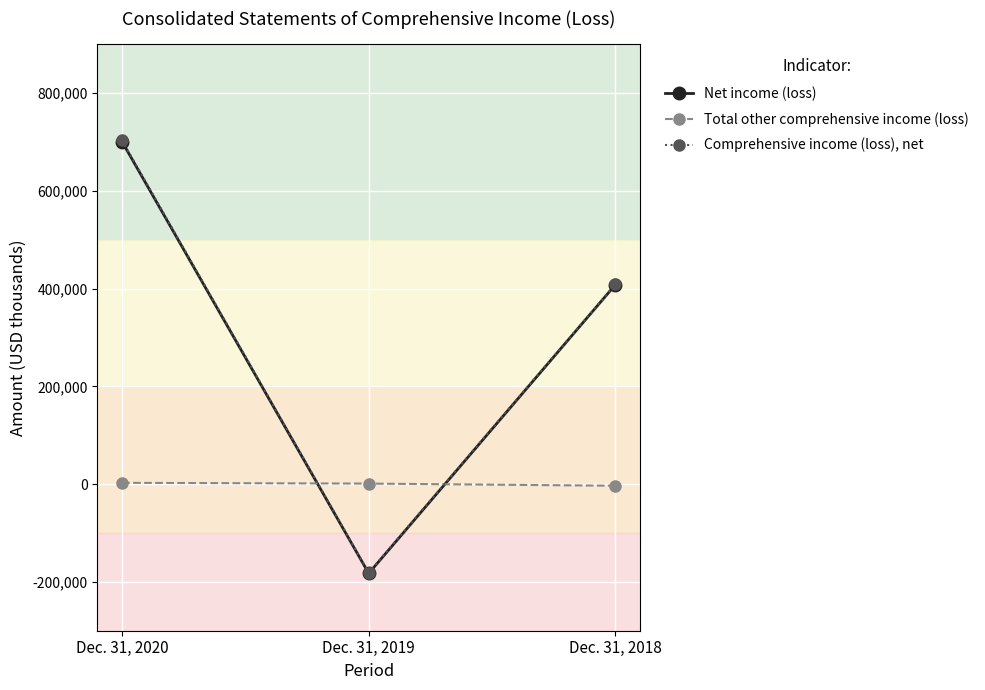

At which label is Net income (loss) closest to 258902?

Dec. 31, 2018